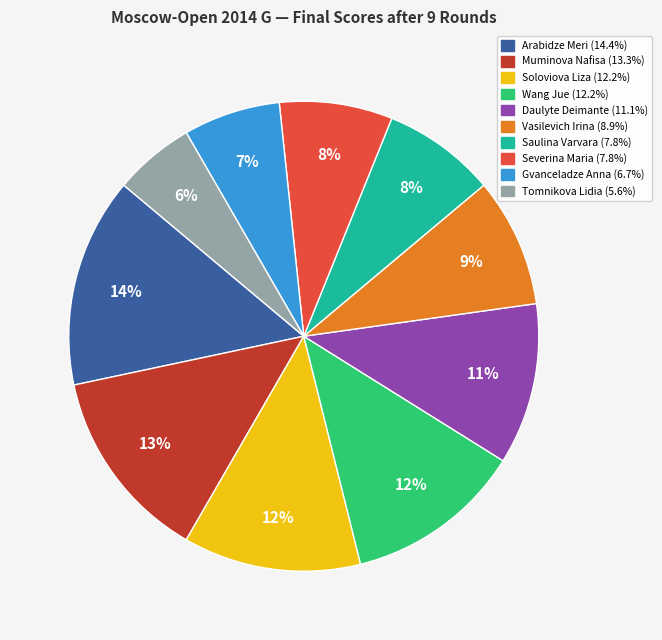

What is the largest slice in the pie chart?

Arabidze Meri